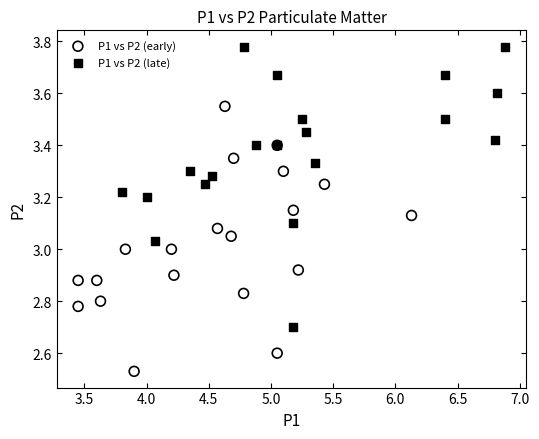

What are all the series names shown in the legend?

P1 vs P2 (early), P1 vs P2 (late)